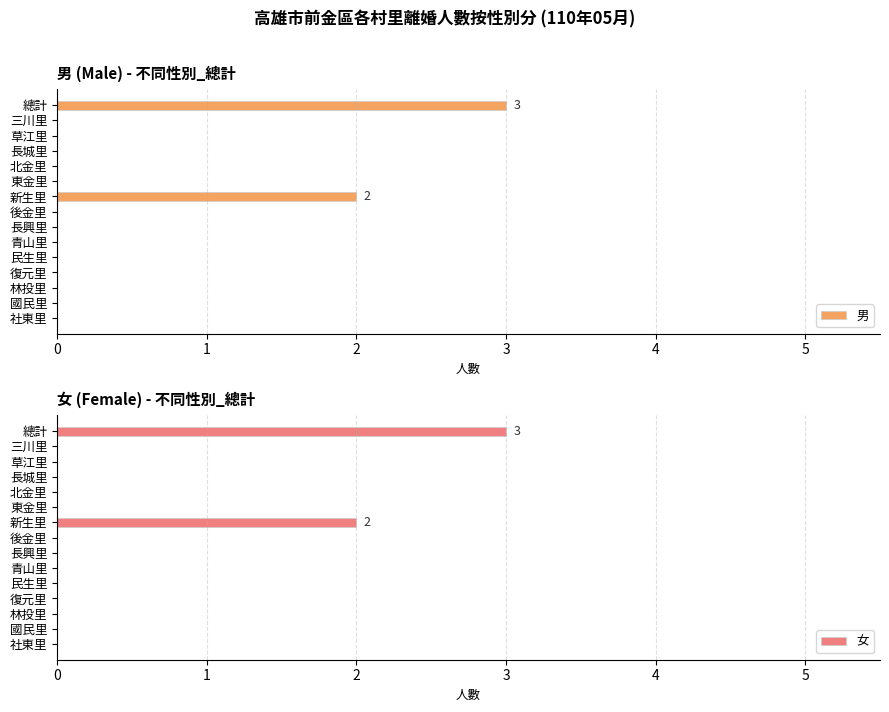

Count the number of data series in this chart.

2